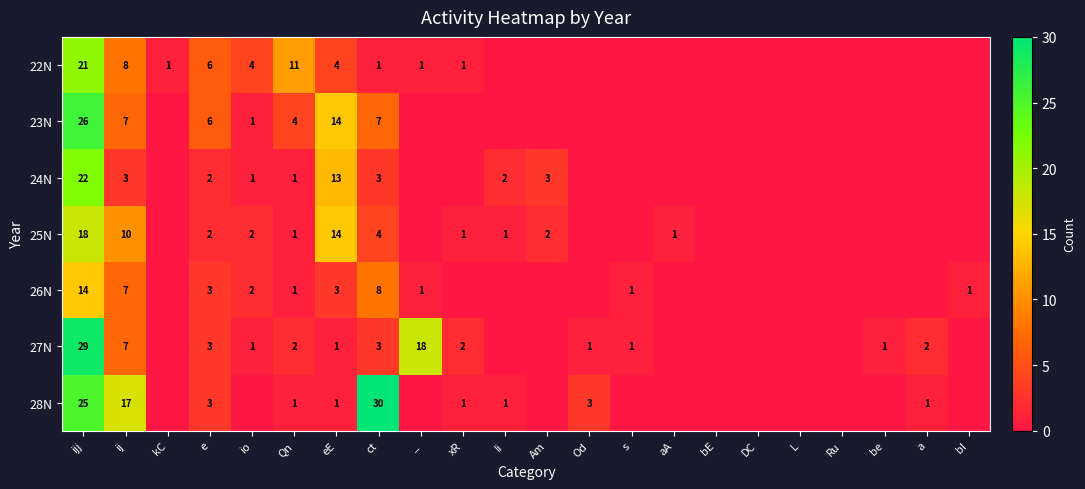

The value of 25N at ct is 6. True or false?

False